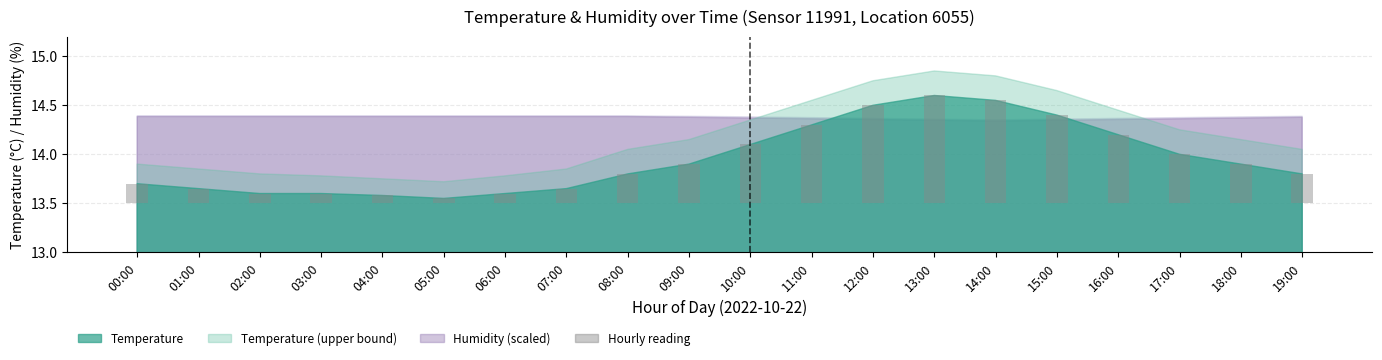

What is the label of the 6th bar from the left?

05:00